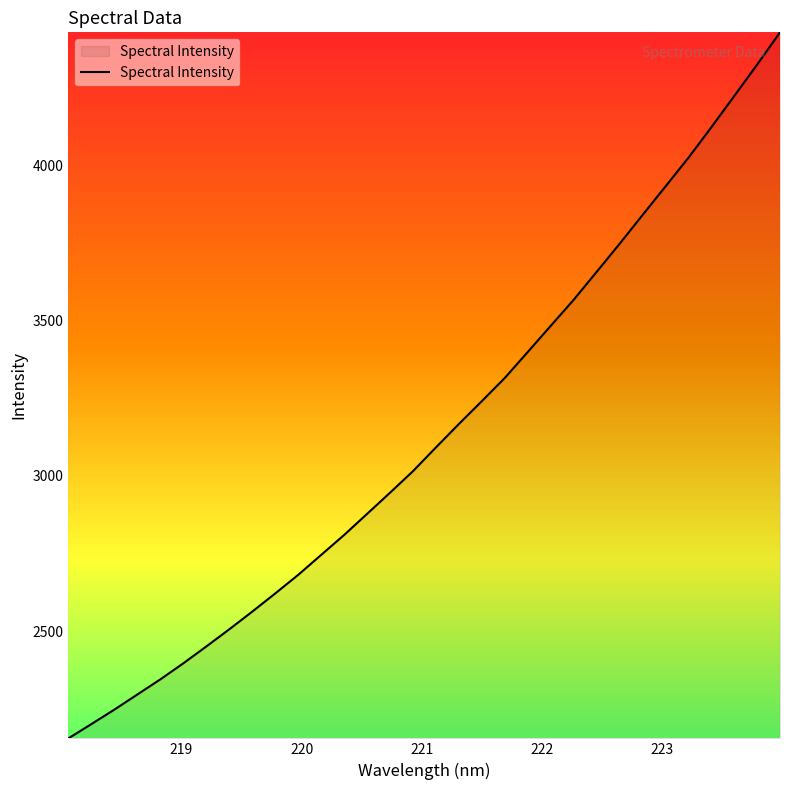

What is the difference between the maximum and minimum values?

2273.0